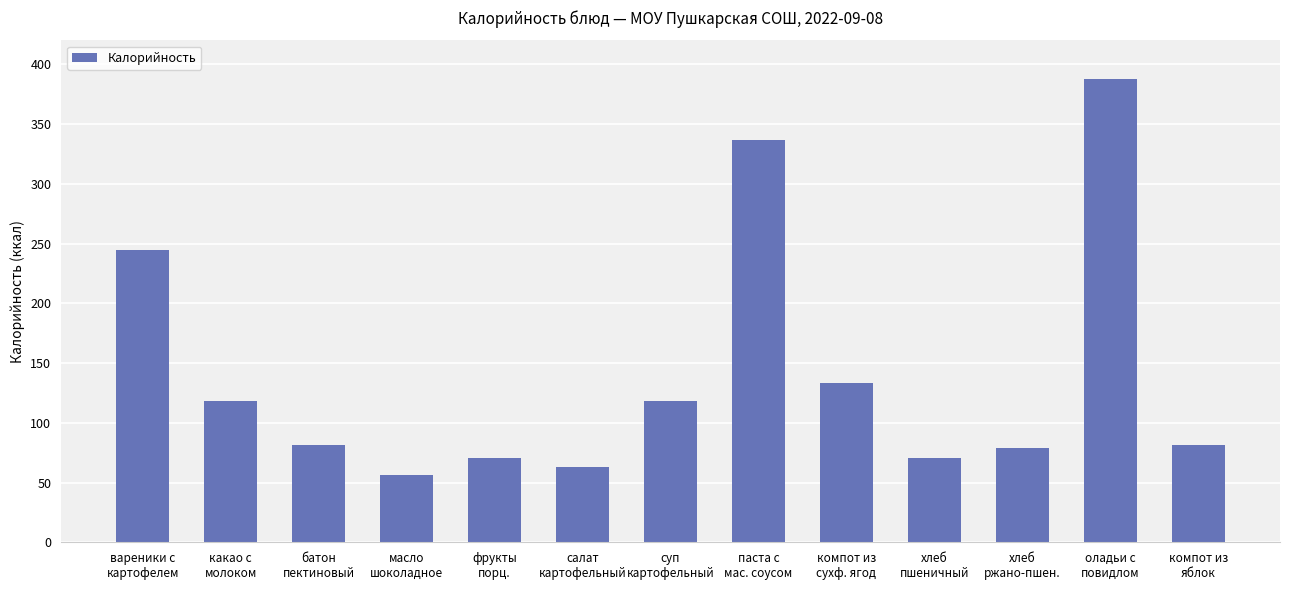

How many data points does each series have?

13